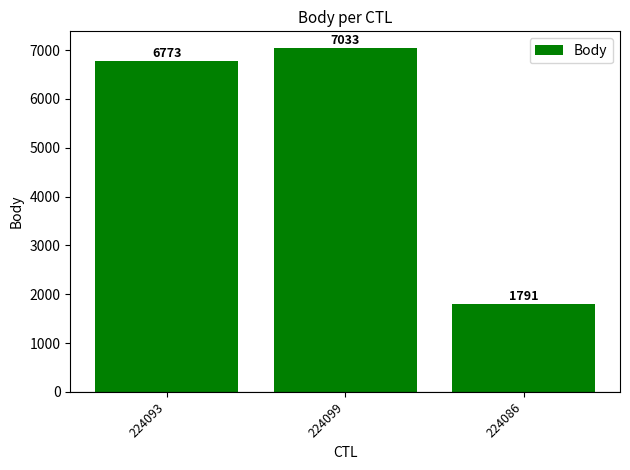

Reading left to right, transcribe all the data shown in this chart.

6773	7033	1791